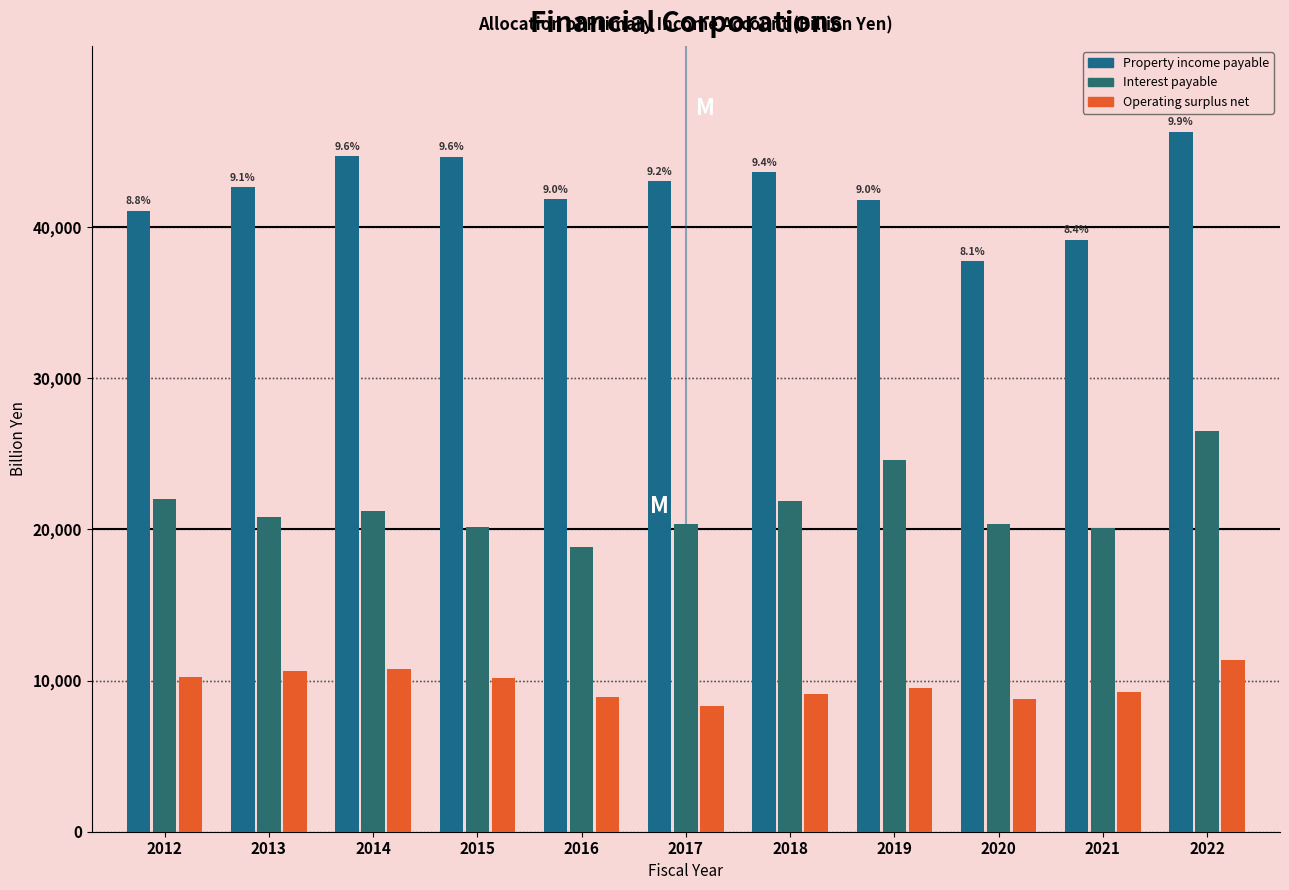

How many groups of bars are there?

11